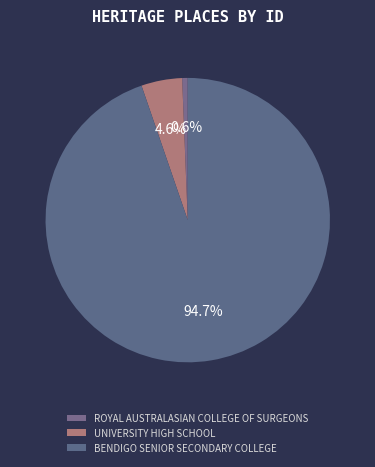

True or false: UNIVERSITY HIGH SCHOOL accounts for 5% of the total.

True